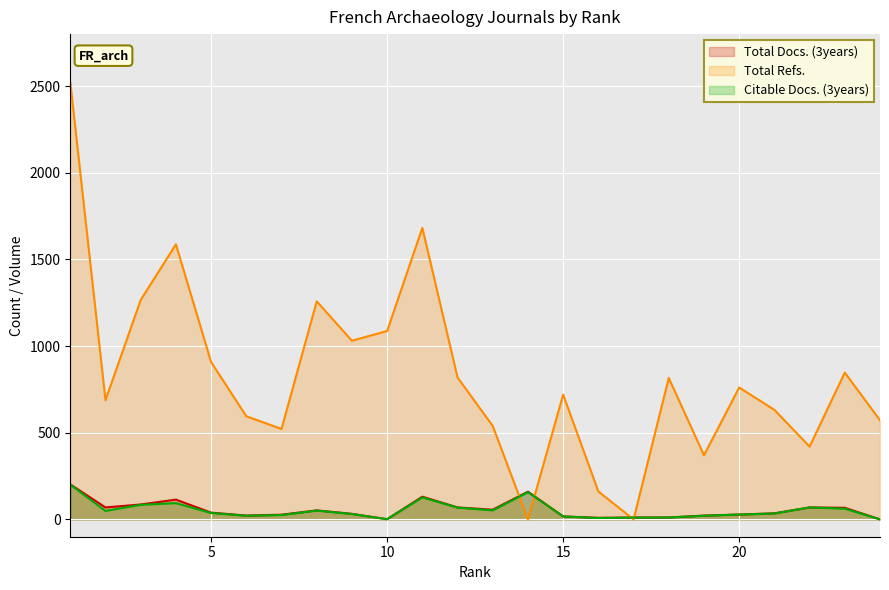

Reading left to right, extract all data points from this chart.

Total Docs. (3years): 1=202	2=69	3=86	4=114	5=39	6=22	7=27	8=52	9=32	10=1	11=131	12=69	13=56	14=160	15=17	16=9	17=11	18=11	19=22	20=28	21=35	22=69	23=67	24=0
Total Refs.: 1=2522	2=688	3=1266	4=1587	5=908	6=595	7=522	8=1258	9=1031	10=1087	11=1682	12=819	13=539	14=0	15=720	16=161	17=0	18=816	19=370	20=761	21=632	22=420	23=847	24=572
Citable Docs. (3years): 1=201	2=49	3=84	4=94	5=37	6=21	7=25	8=51	9=31	10=1	11=127	12=68	13=52	14=157	15=17	16=8	17=10	18=11	19=21	20=28	21=34	22=69	23=62	24=0